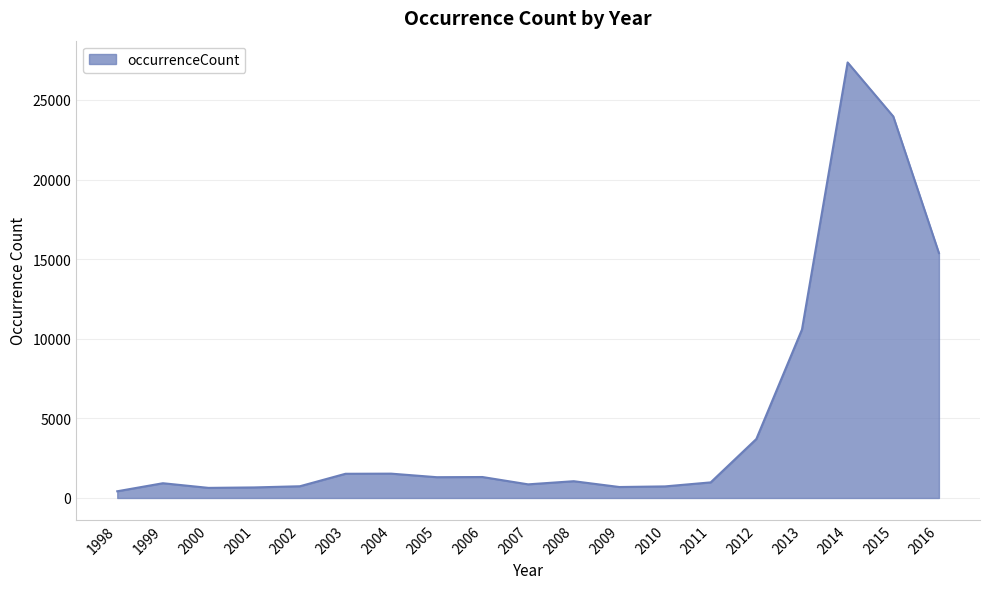

How many series are shown in this chart?

1